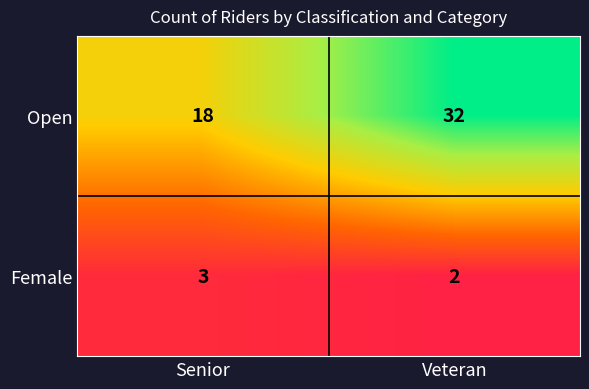

Reading left to right, transcribe all the data shown in this chart.

Open: 18	32
Female: 3	2